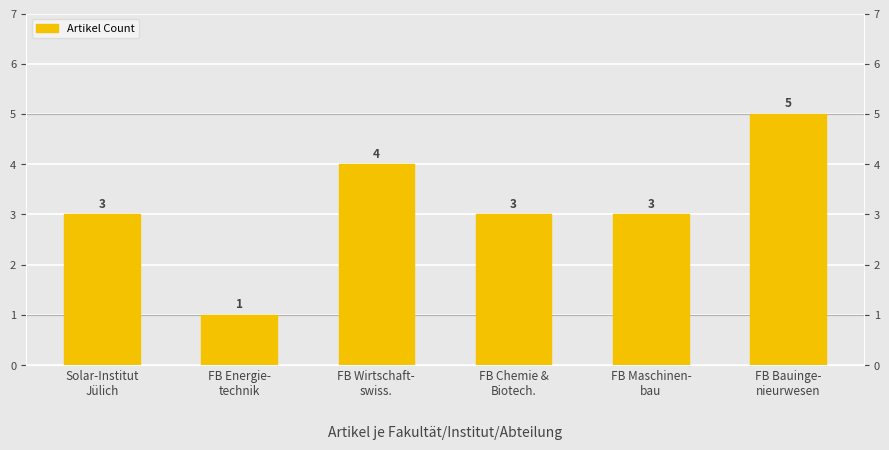

How many values are below 3?

1